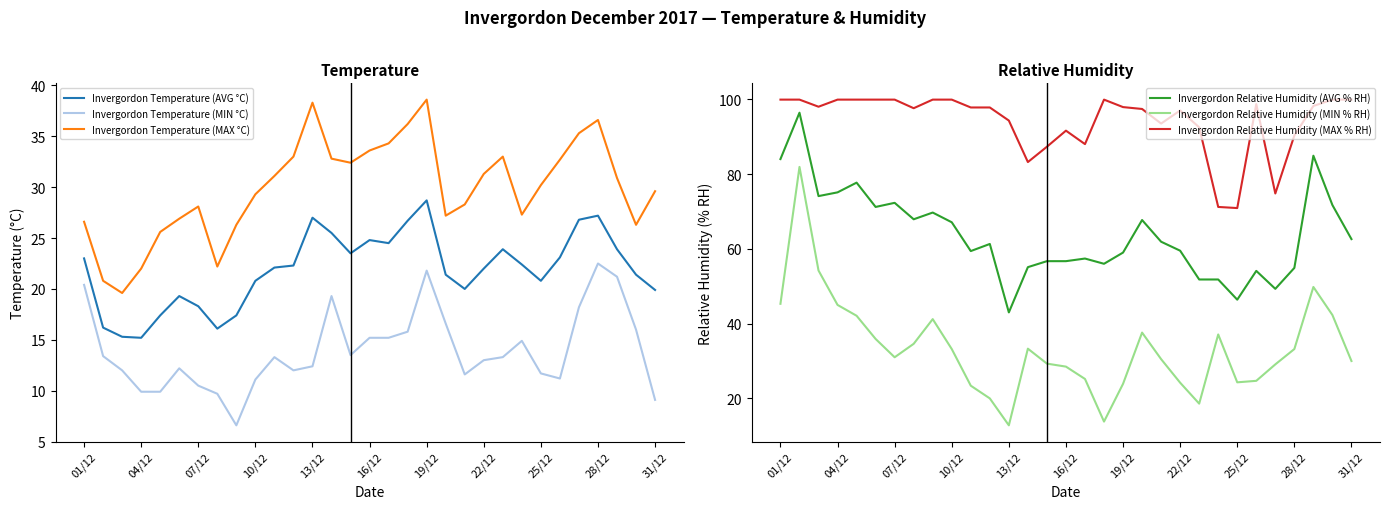

Which has a higher value, 20 or 11?

11